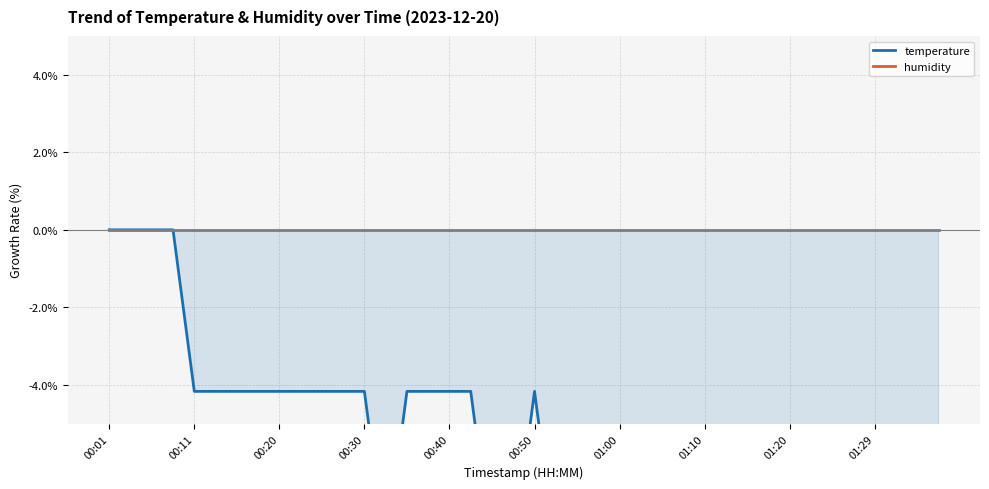

How many lines are shown in the chart?

2